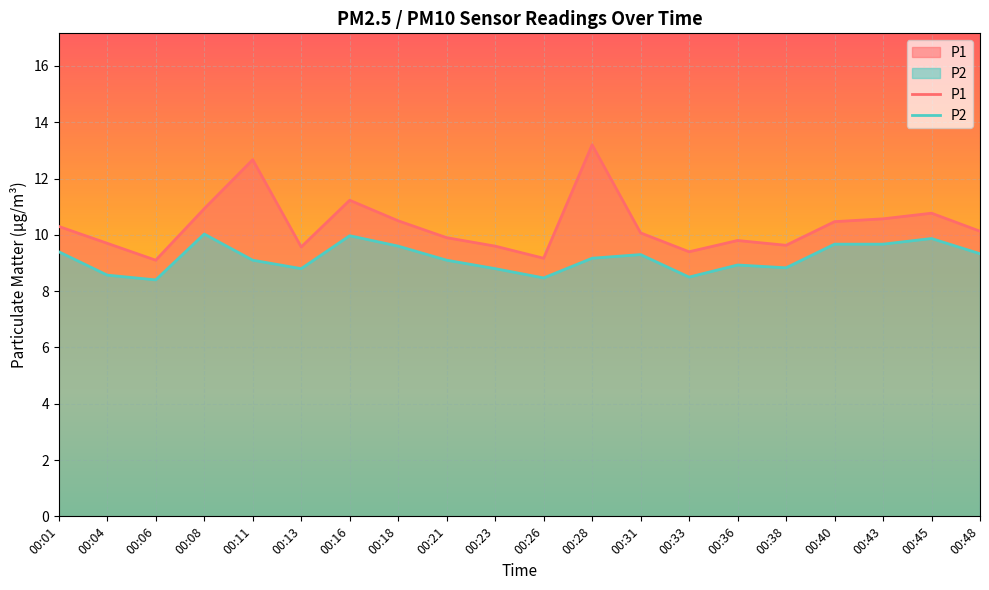

How many values in the P2 series exceed 9?

12